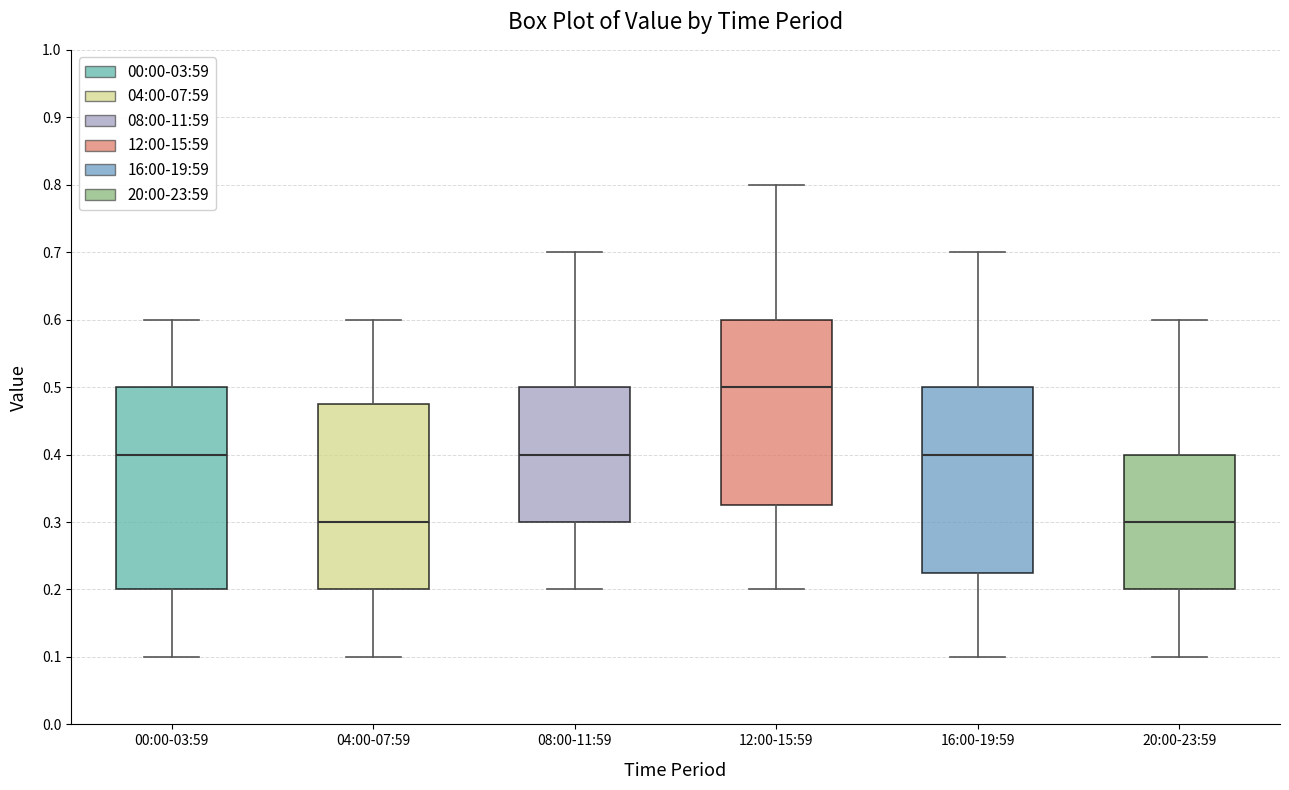

Reading left to right, transcribe this box plot: for each box, give where its median line is, the range the box spans, and where its two whiskers end, as read against the y-axis. The values are not printed on the chart, so give them approximately, as read against the axis.

00:00-03:59: median 0.40, box 0.20 to 0.50, whiskers 0.10 to 0.60
04:00-07:59: median 0.30, box 0.20 to 0.48, whiskers 0.10 to 0.60
08:00-11:59: median 0.40, box 0.30 to 0.50, whiskers 0.20 to 0.70
12:00-15:59: median 0.50, box 0.33 to 0.60, whiskers 0.20 to 0.80
16:00-19:59: median 0.40, box 0.23 to 0.50, whiskers 0.10 to 0.70
20:00-23:59: median 0.30, box 0.20 to 0.40, whiskers 0.10 to 0.60